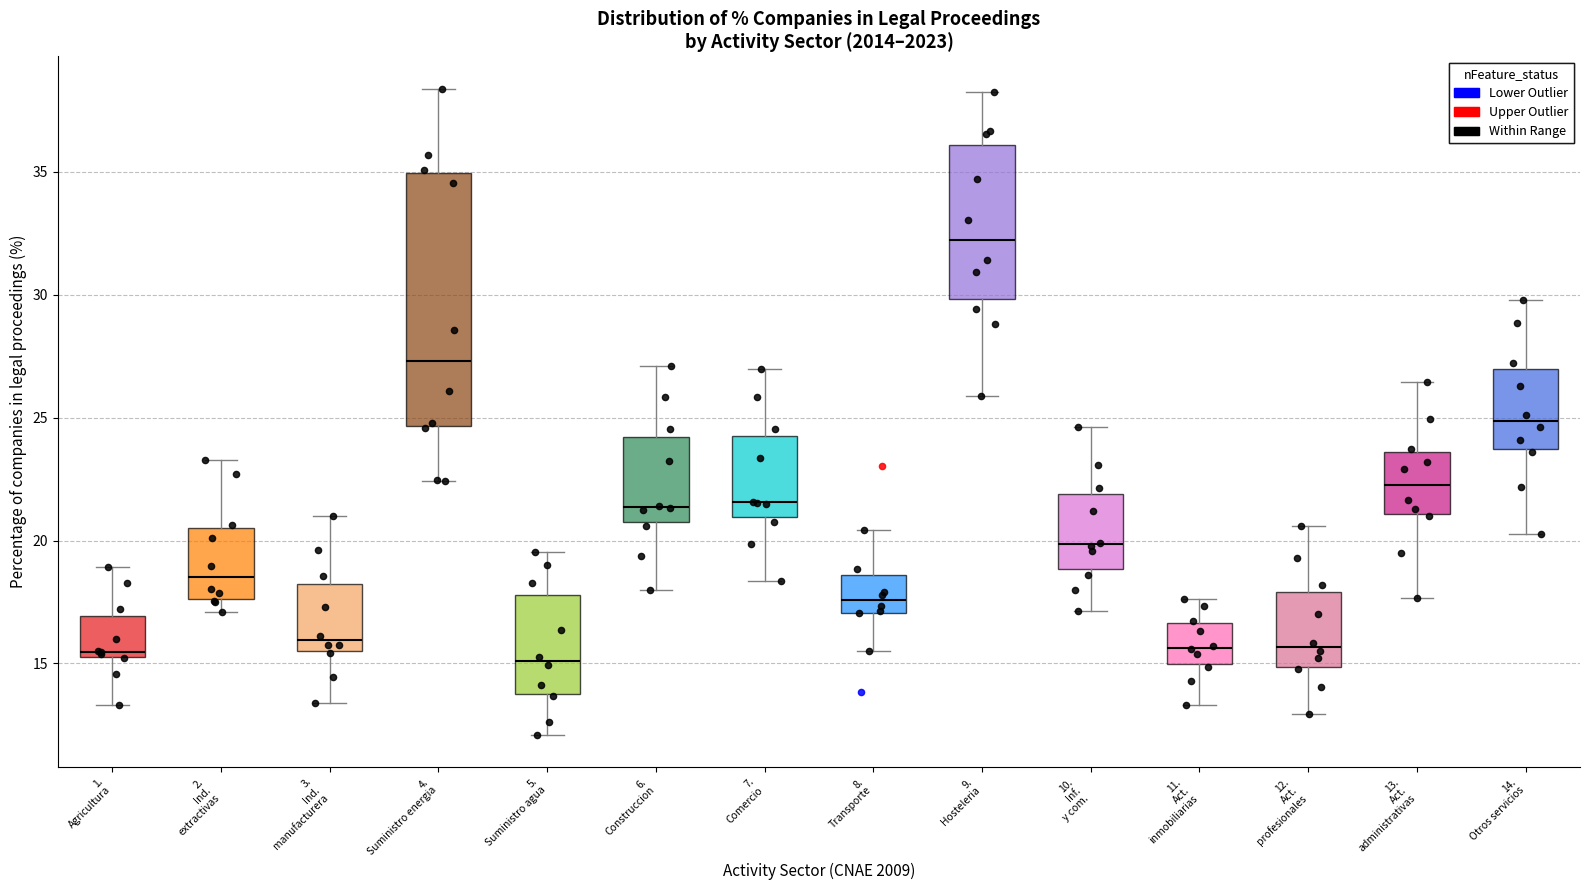

Where does the median line of the box for 9. Hosteleria sit on the y-axis? The values are not printed on the chart, so give them approximately, as read against the axis.

32.0